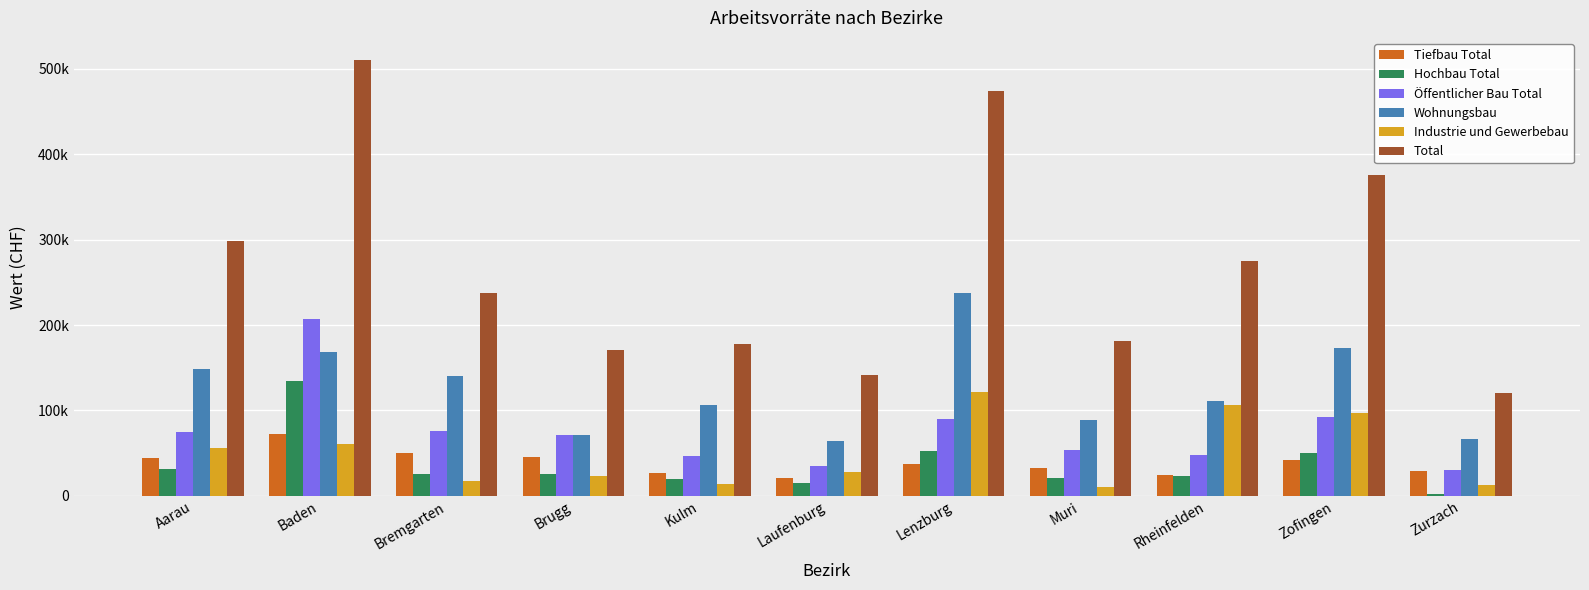

What are all the series names shown in the legend?

Tiefbau Total, Hochbau Total, Öffentlicher Bau Total, Wohnungsbau, Industrie und Gewerbebau, Total